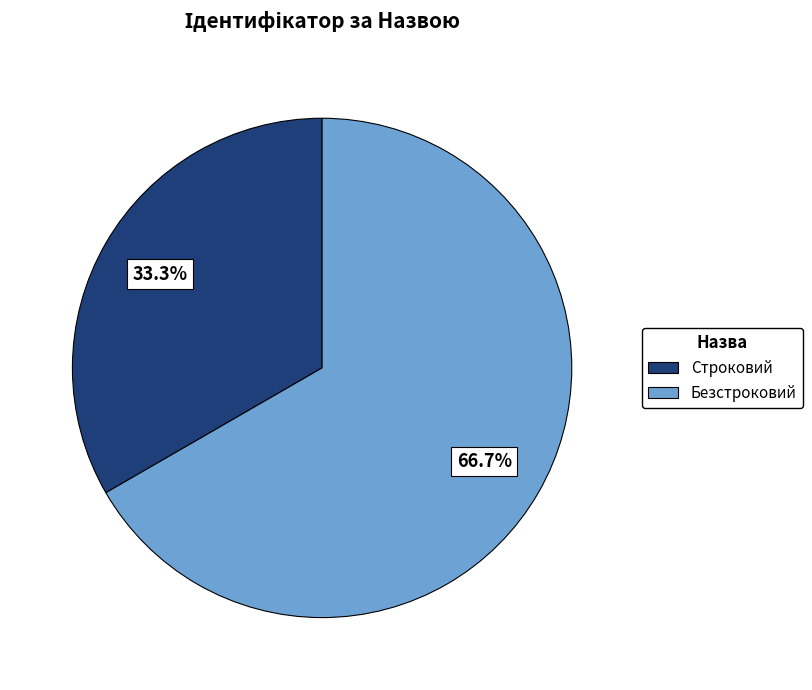

Combined, do Безстроковий and Строковий account for over 50%?

Yes